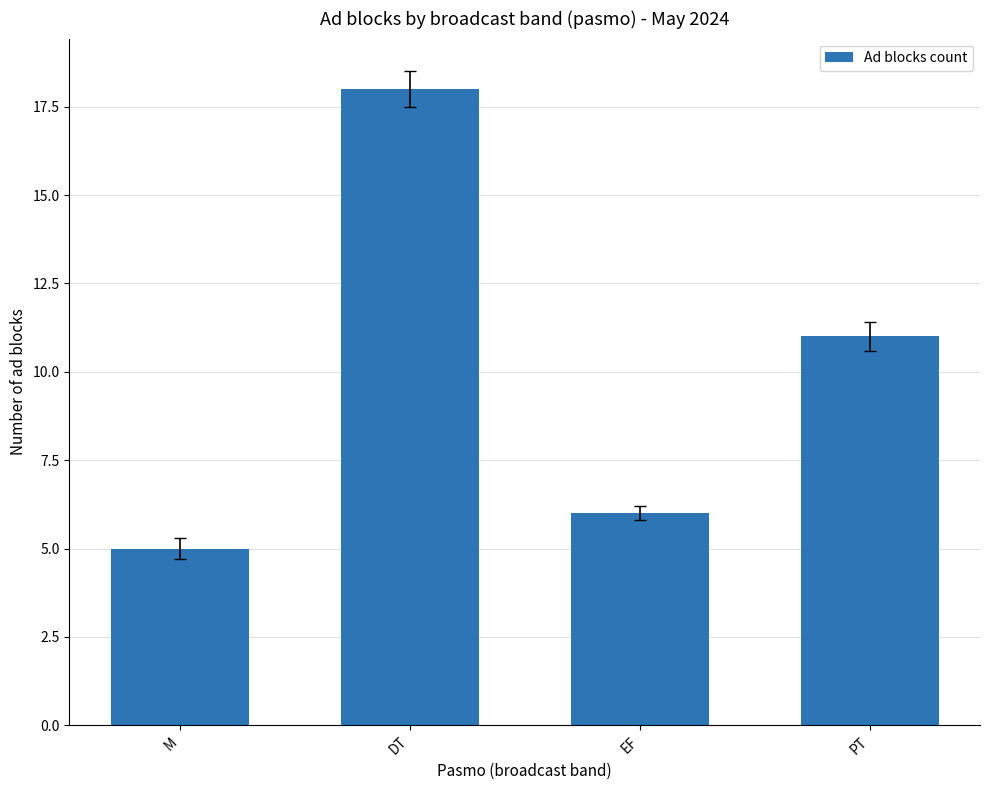

What is the change in value from DT to PT?

-7